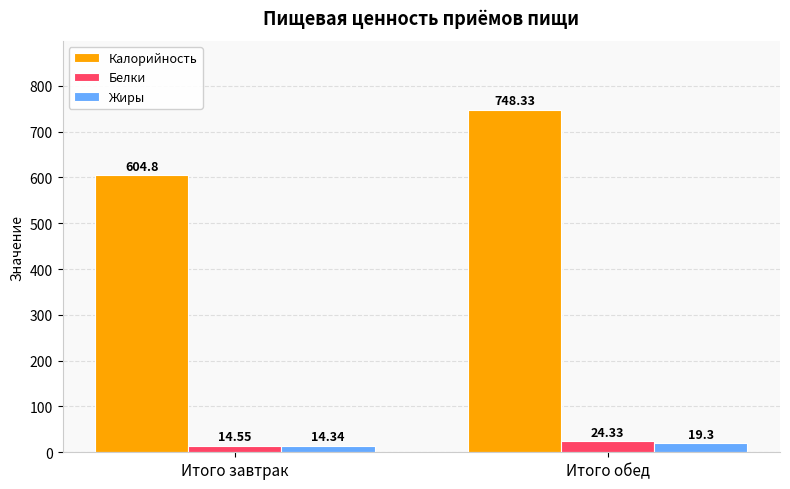

What is the total value across all series at Итого завтрак?

633.7